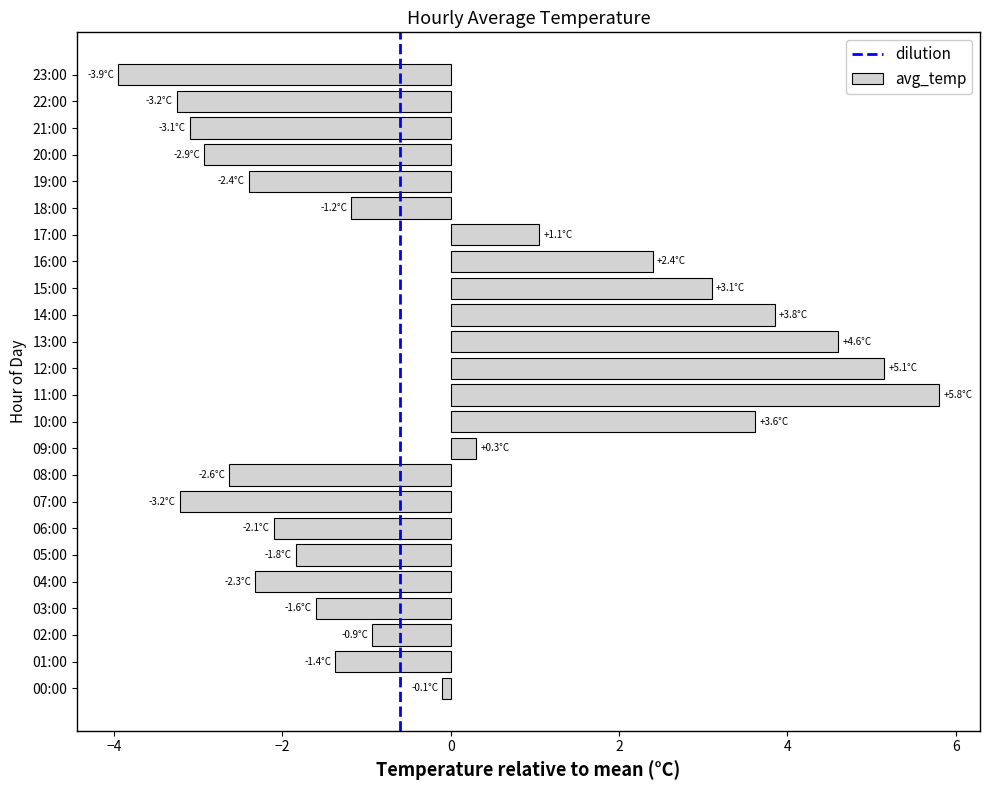

What is the greatest value displayed?

5.8